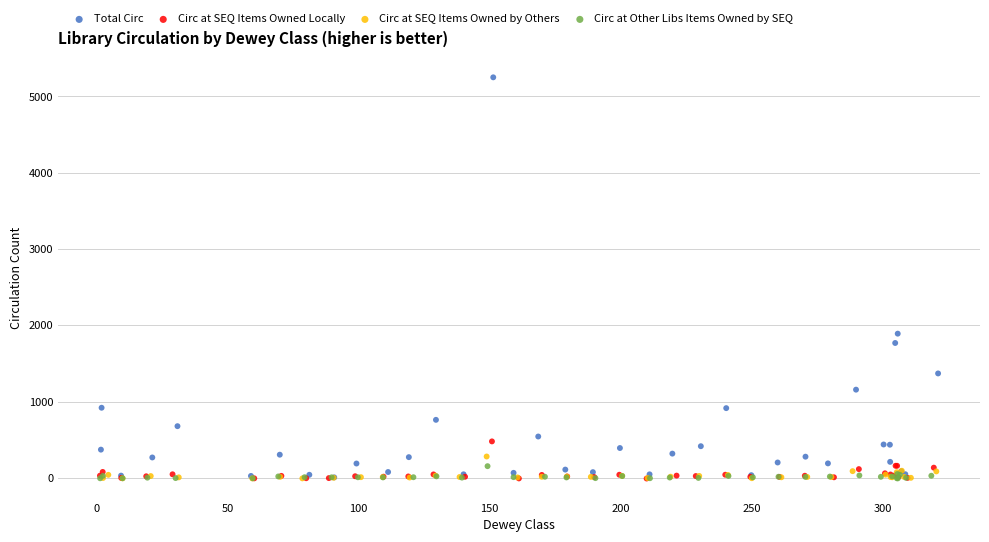

What are all the series names shown in the legend?

Total Circ, Circ at SEQ Items Owned Locally, Circ at SEQ Items Owned by Others, Circ at Other Libs Items Owned by SEQ